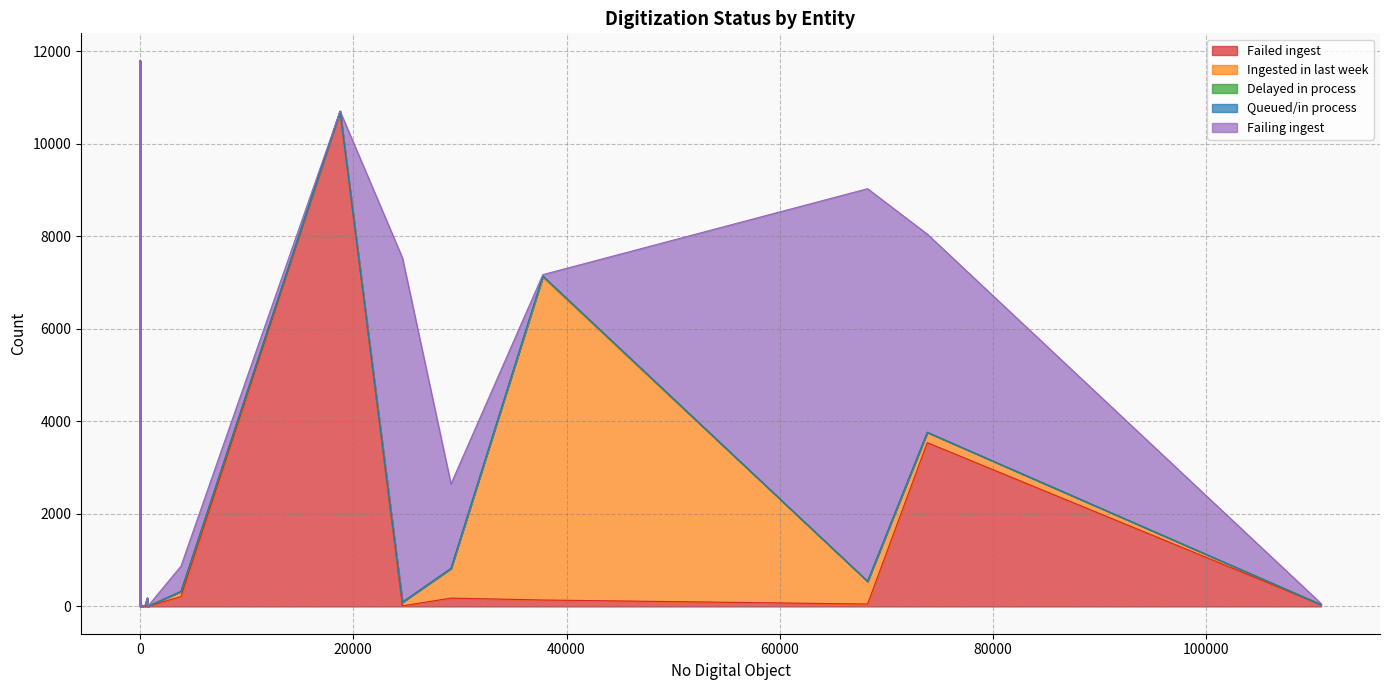

What is the approximate value of Ingested in last week at 1?

110